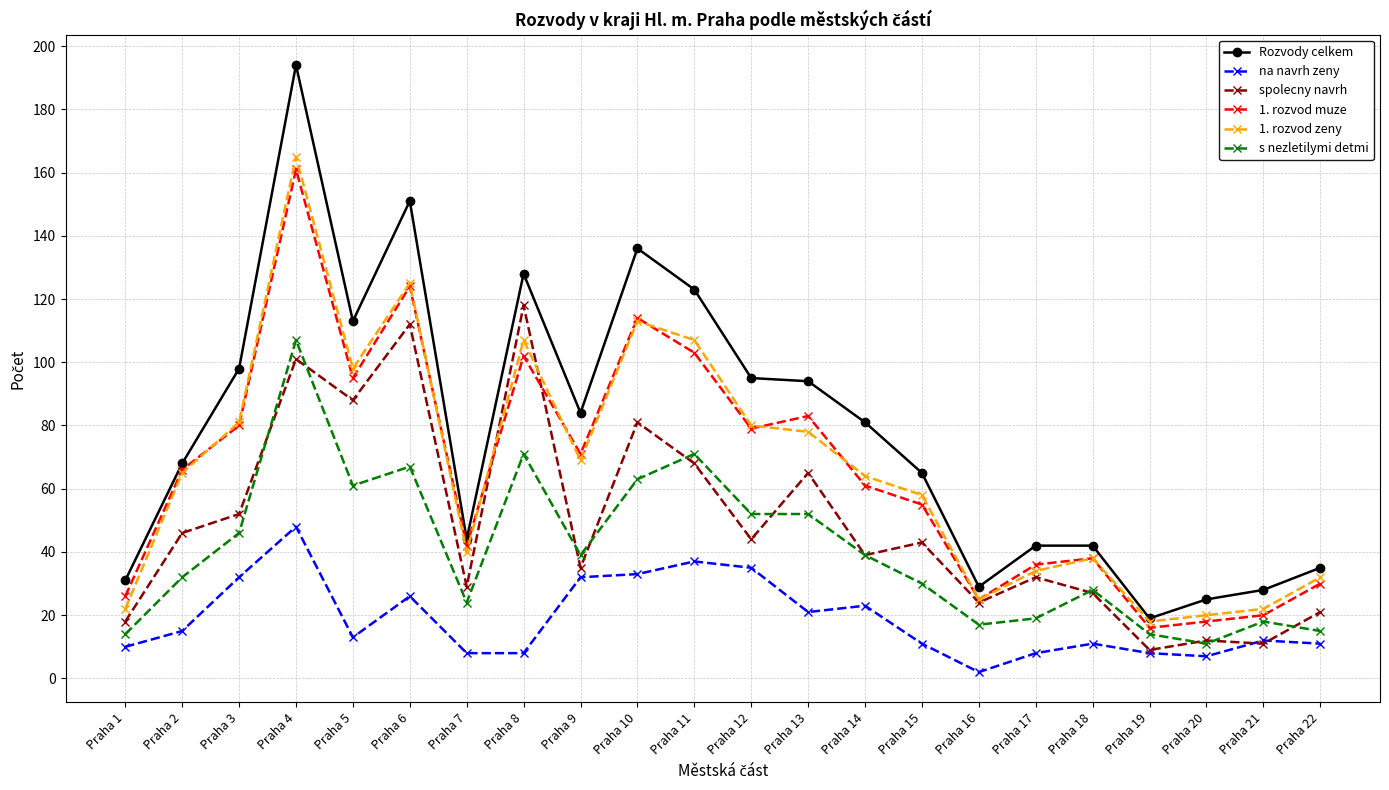

What is the average value of the Rozvody celkem series?

78